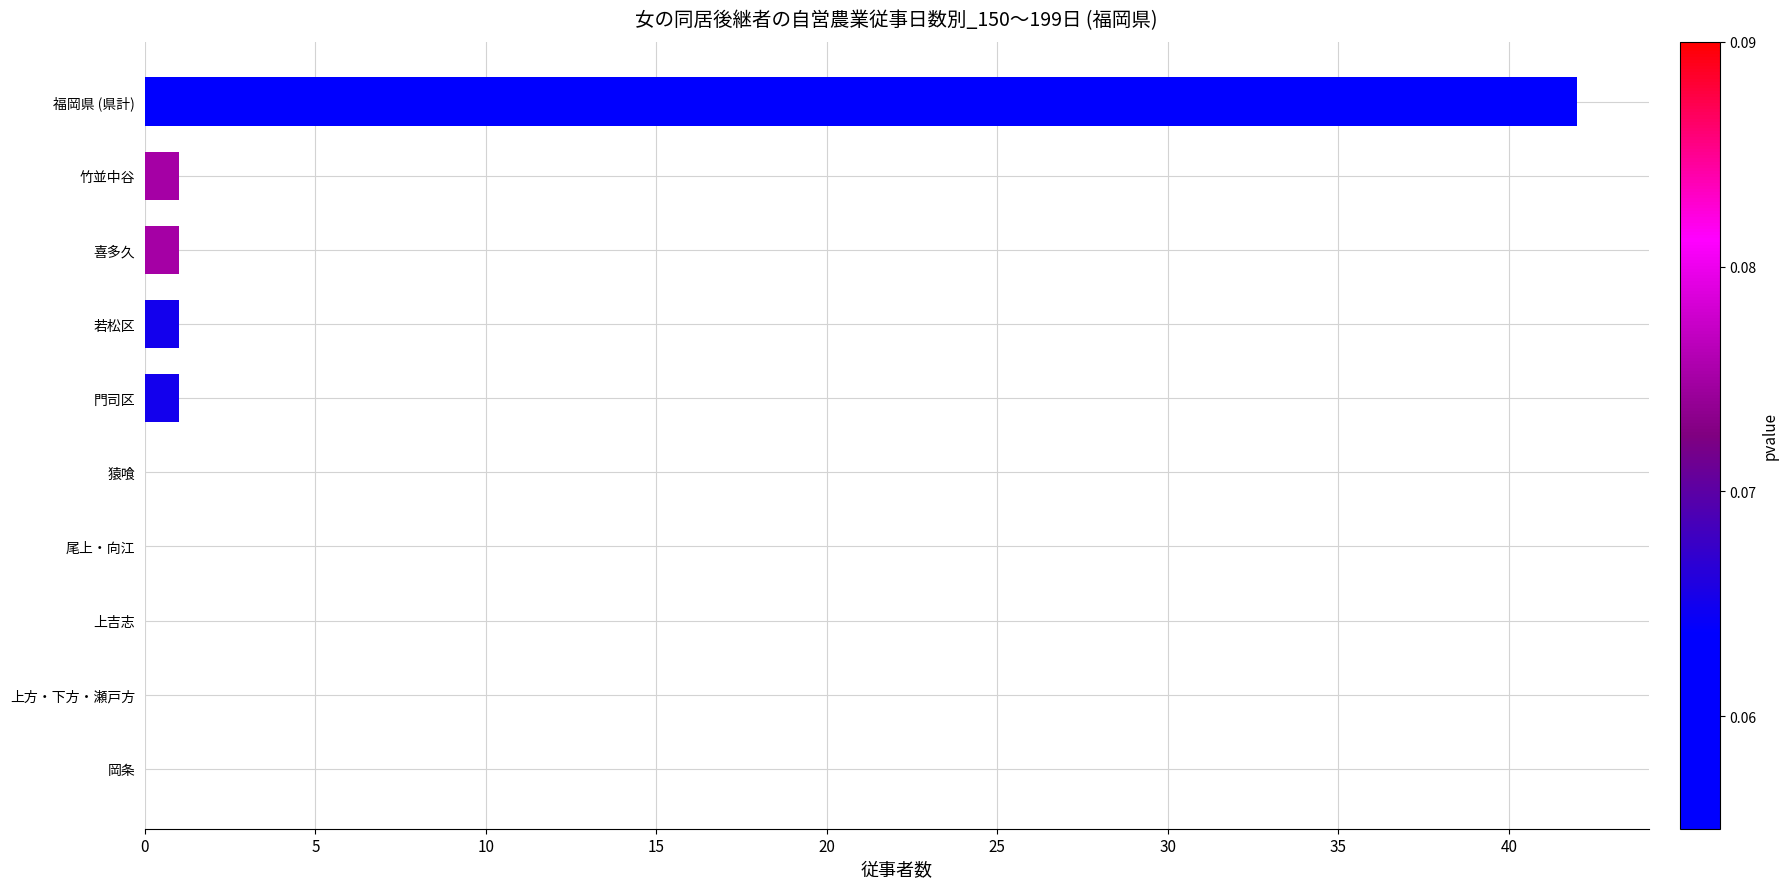

Approximately how many times larger is the value at 竹並中谷 compared to 喜多久?

1.0